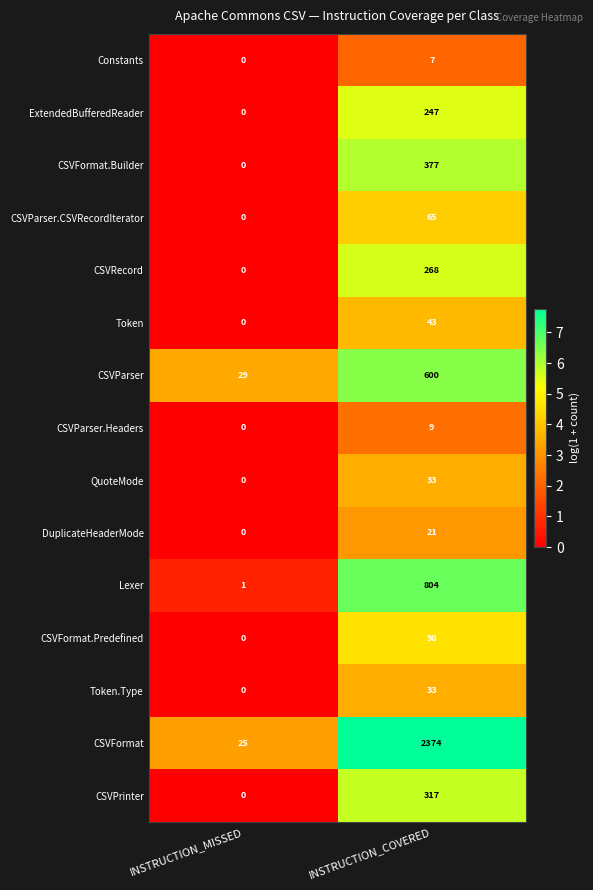

How many data points does each series have?

2